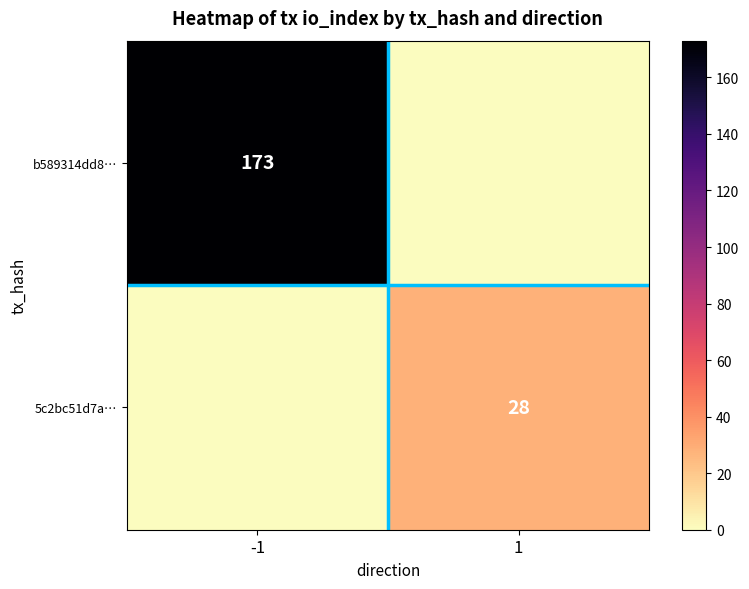

How many series are shown in this chart?

2